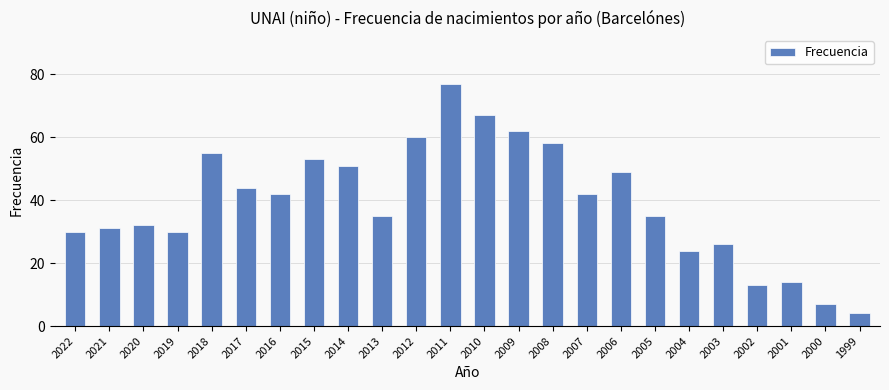

What is the maximum value shown in the chart?

77